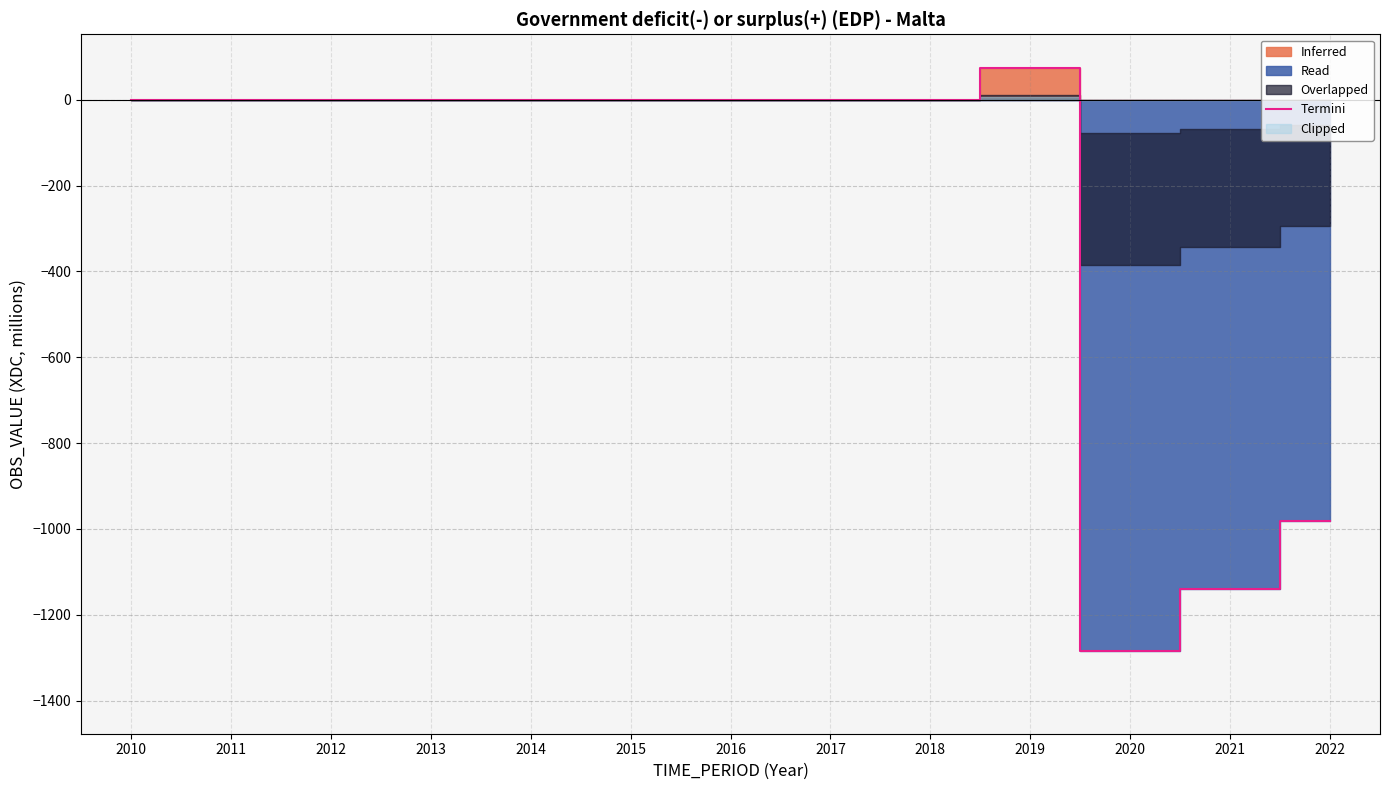

True or false: the data shows -1918.0 at 2020.

False